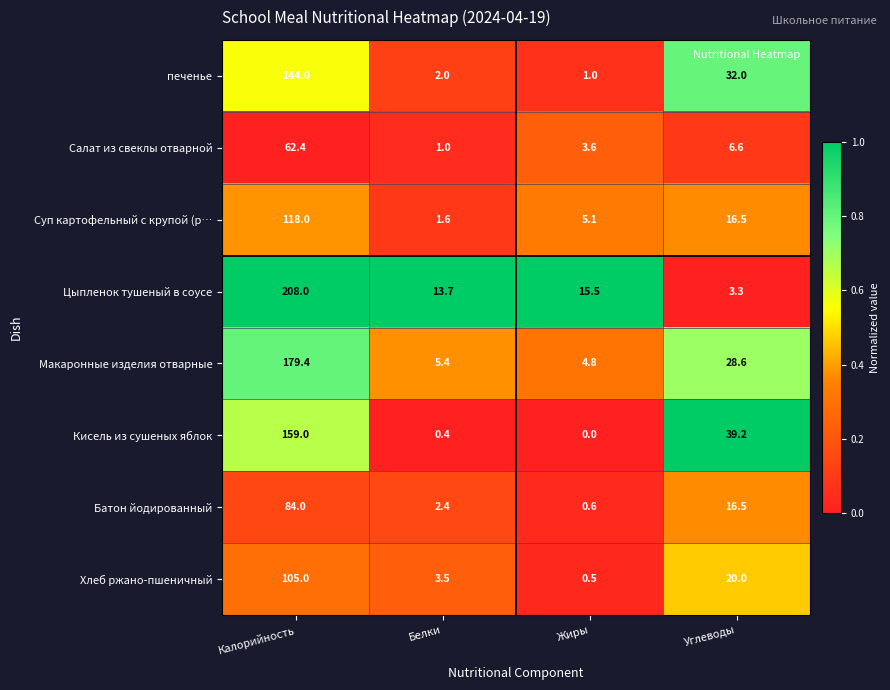

What is the difference between the Батон йодированный values at Жиры and Углеводы?

15.9